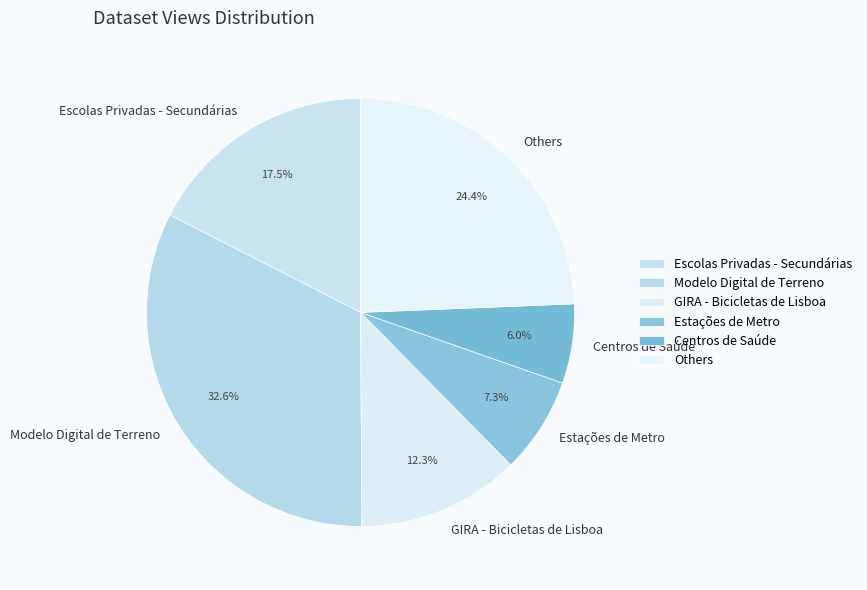

Which has a higher value, GIRA - Bicicletas de Lisboa or Centros de Saúde?

GIRA - Bicicletas de Lisboa